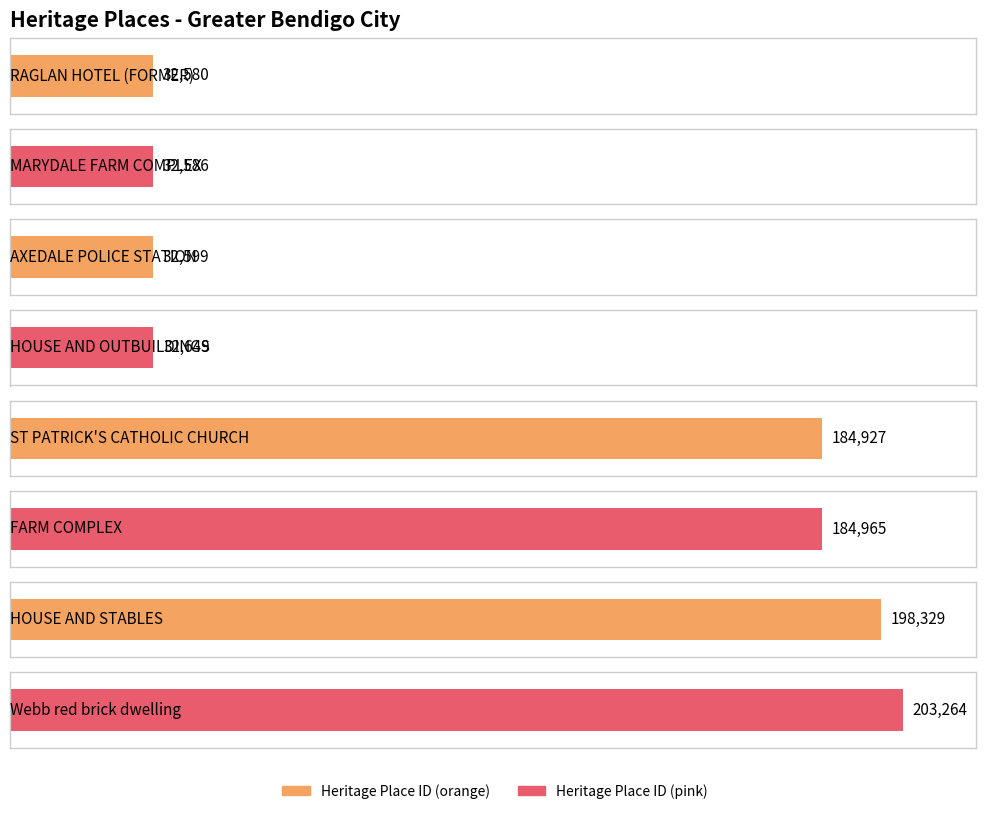

What is the label of the 6th bar from the right?

AXEDALE POLICE STATION